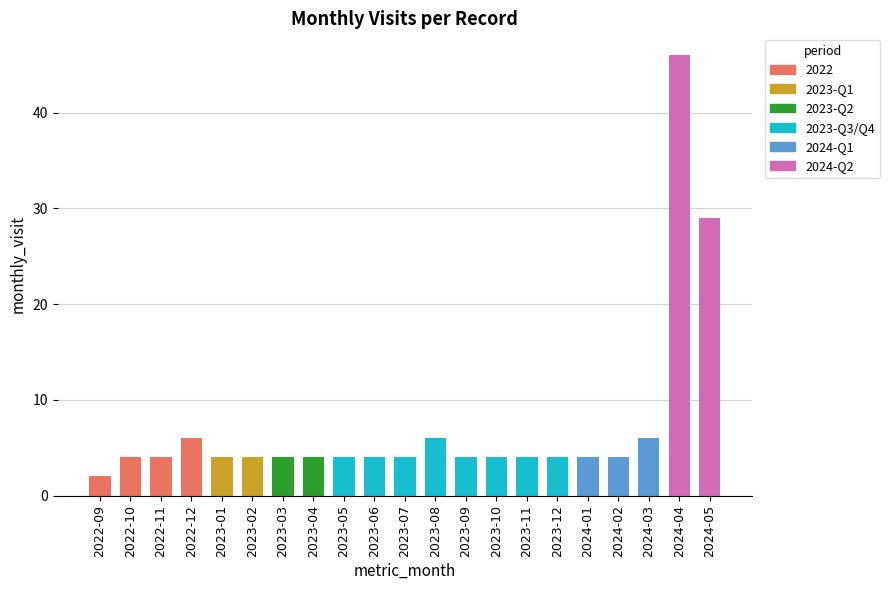

The value at 2024-01 is 4. True or false?

True